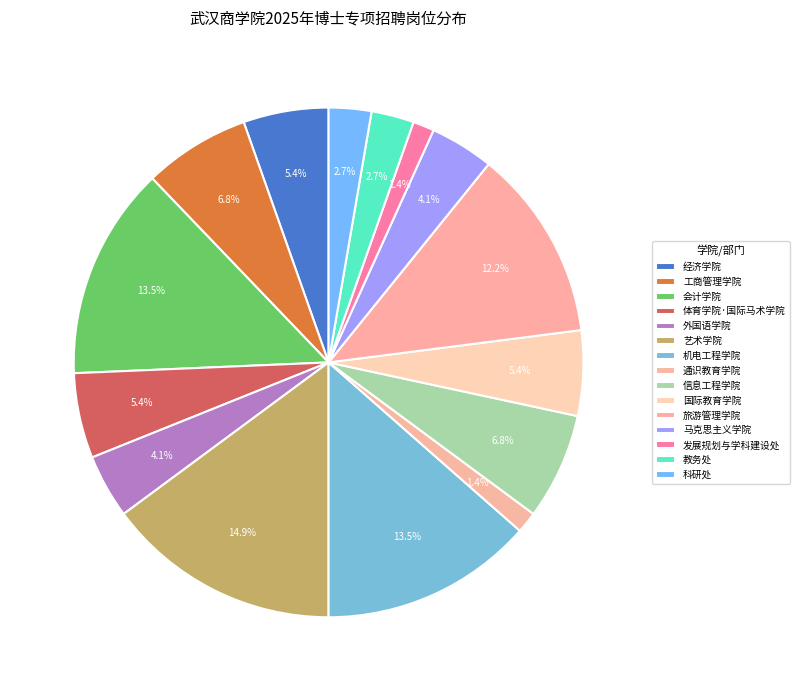

To the nearest percent, what is the difference between the 艺术学院 and 国际教育学院 slice percentages?

9%